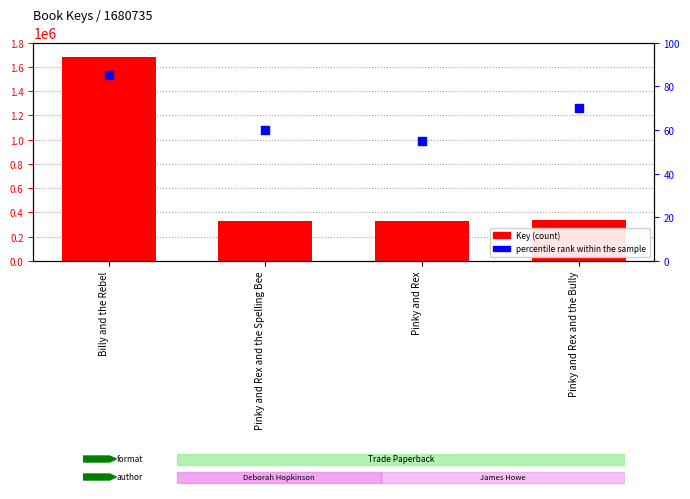

What are all the series names shown in the legend?

Key (count), percentile rank within the sample